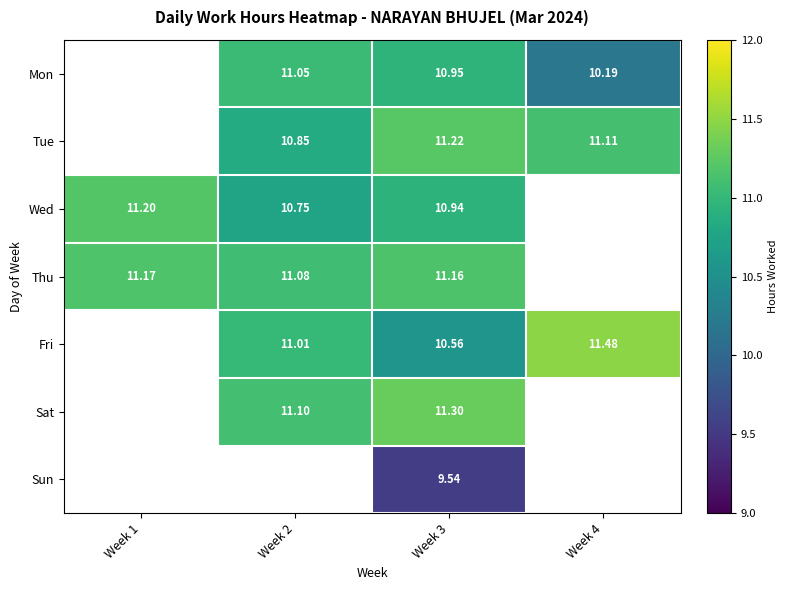

What is the smallest value displayed?

9.5